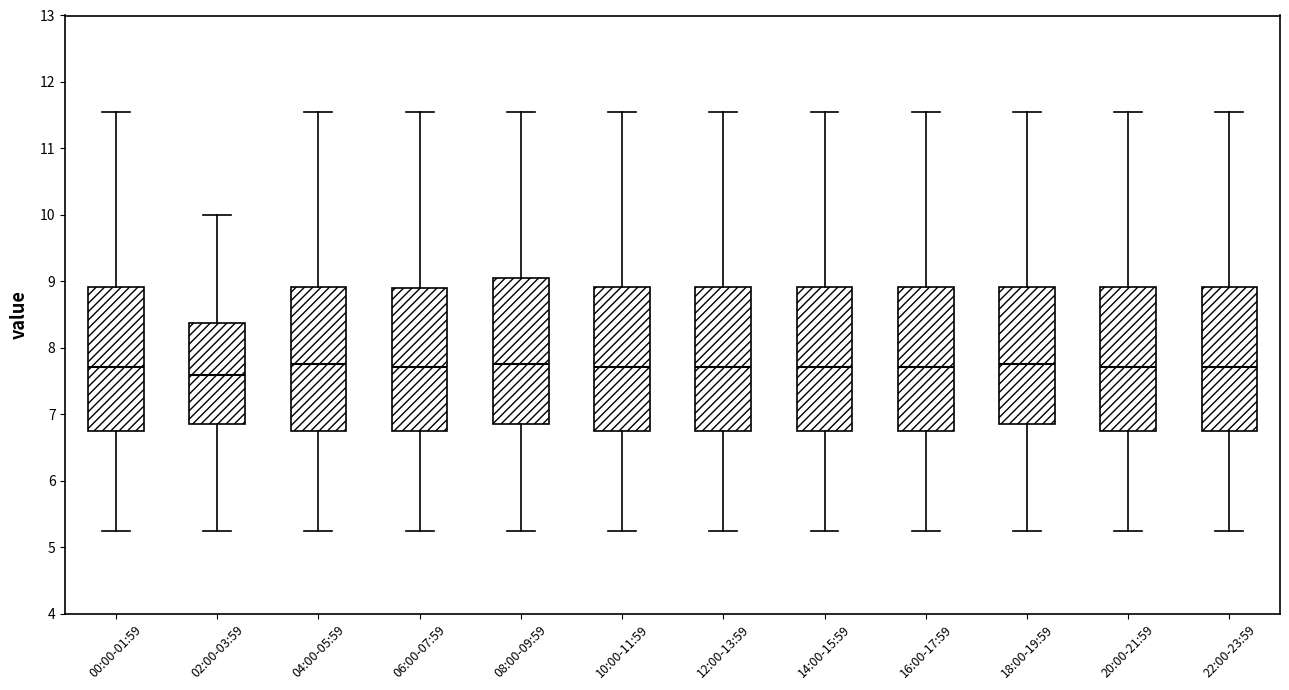

Where is the upper edge of the box for 18:00-19:59 on the y-axis? The values are not printed on the chart, so give them approximately, as read against the axis.

8.9